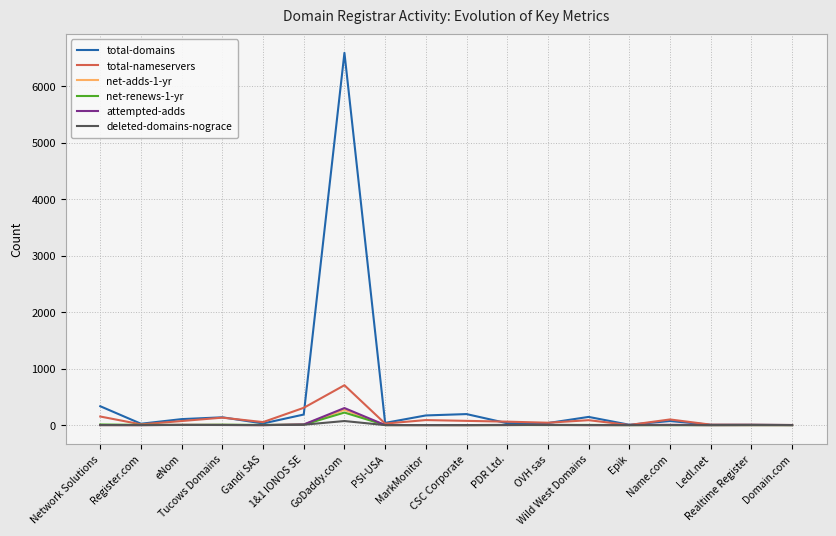

Which series has the largest total across all categories?

total-domains